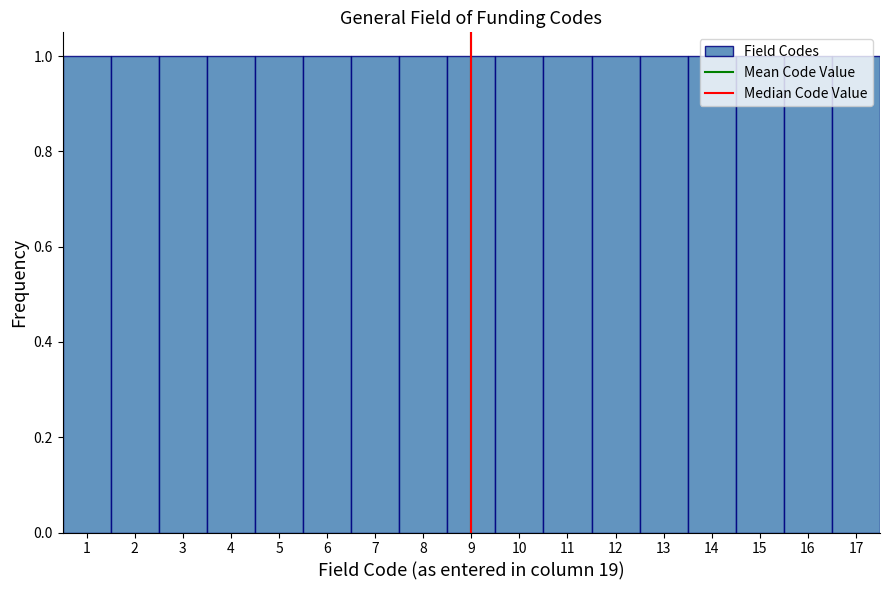

Reading left to right, list every bar in this chart as the range it spans on the x-axis followed by its height. The values are not printed on the chart, so give them approximately, as read against the axis.

0.5 to 1.5: 1
1.5 to 2.5: 1
2.5 to 3.5: 1
3.5 to 4.5: 1
4.5 to 5.5: 1
5.5 to 6.5: 1
6.5 to 7.5: 1
7.5 to 8.5: 1
8.5 to 9.5: 1
9.5 to 10.5: 1
10.5 to 11.5: 1
11.5 to 12.5: 1
12.5 to 13.5: 1
13.5 to 14.5: 1
14.5 to 15.5: 1
15.5 to 16.5: 1
16.5 to 17.5: 1